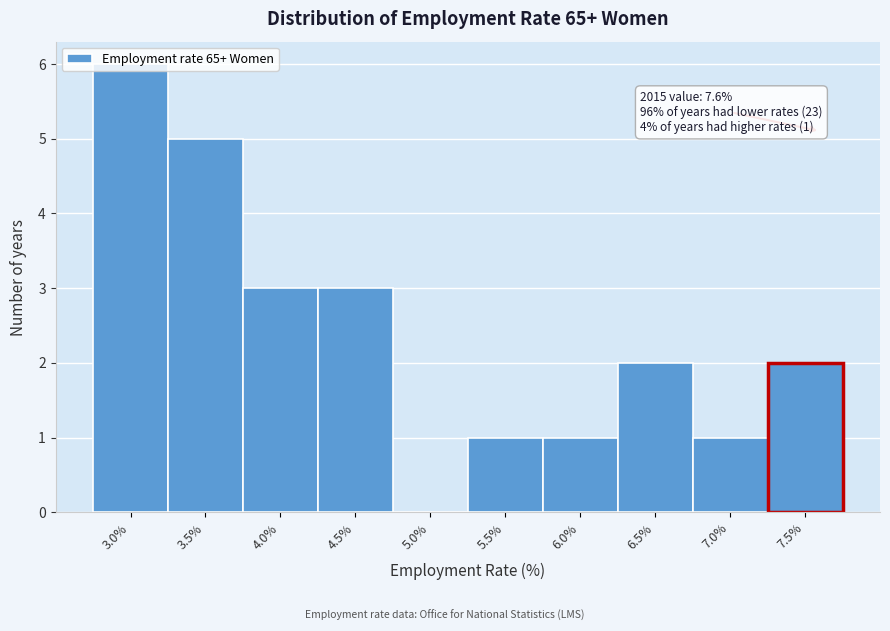

Which range on the x-axis has the tallest bar?

2.75 to 3.25